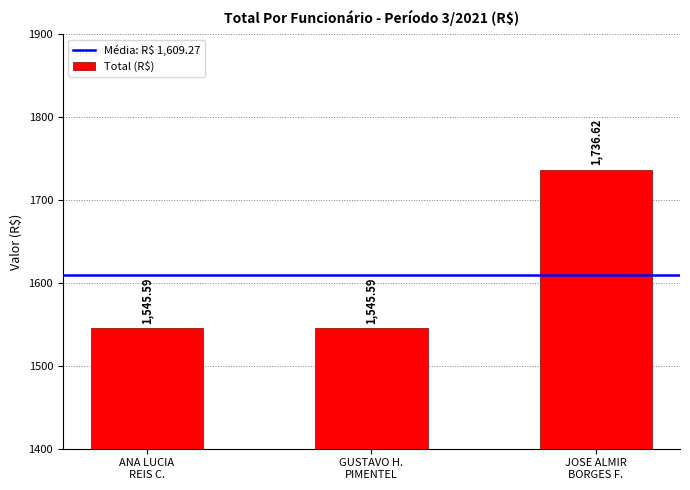

Does the chart contain any negative values?

No